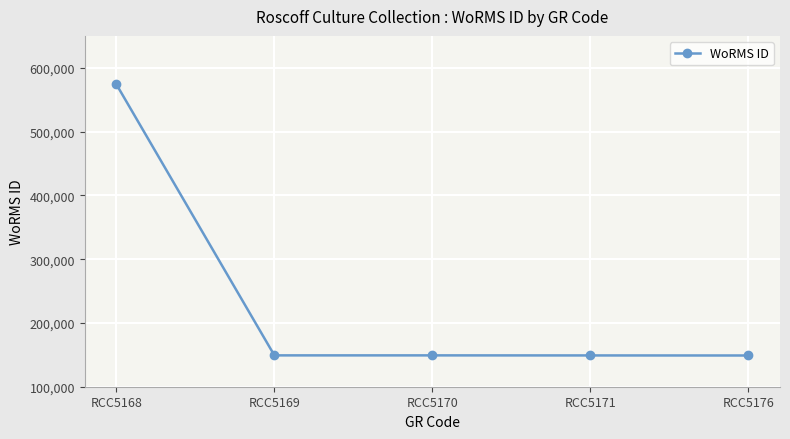

The chart shows a value of 148951 at RCC5176. True or false?

True